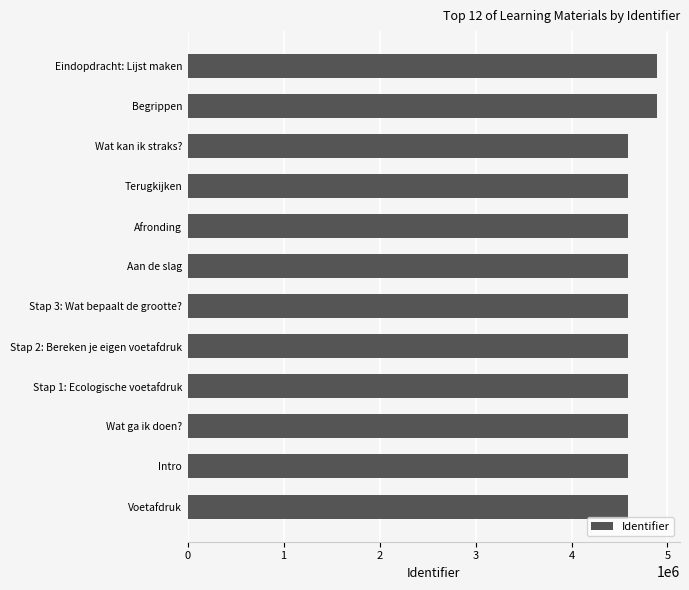

What is the difference between the maximum and minimum values?

299394